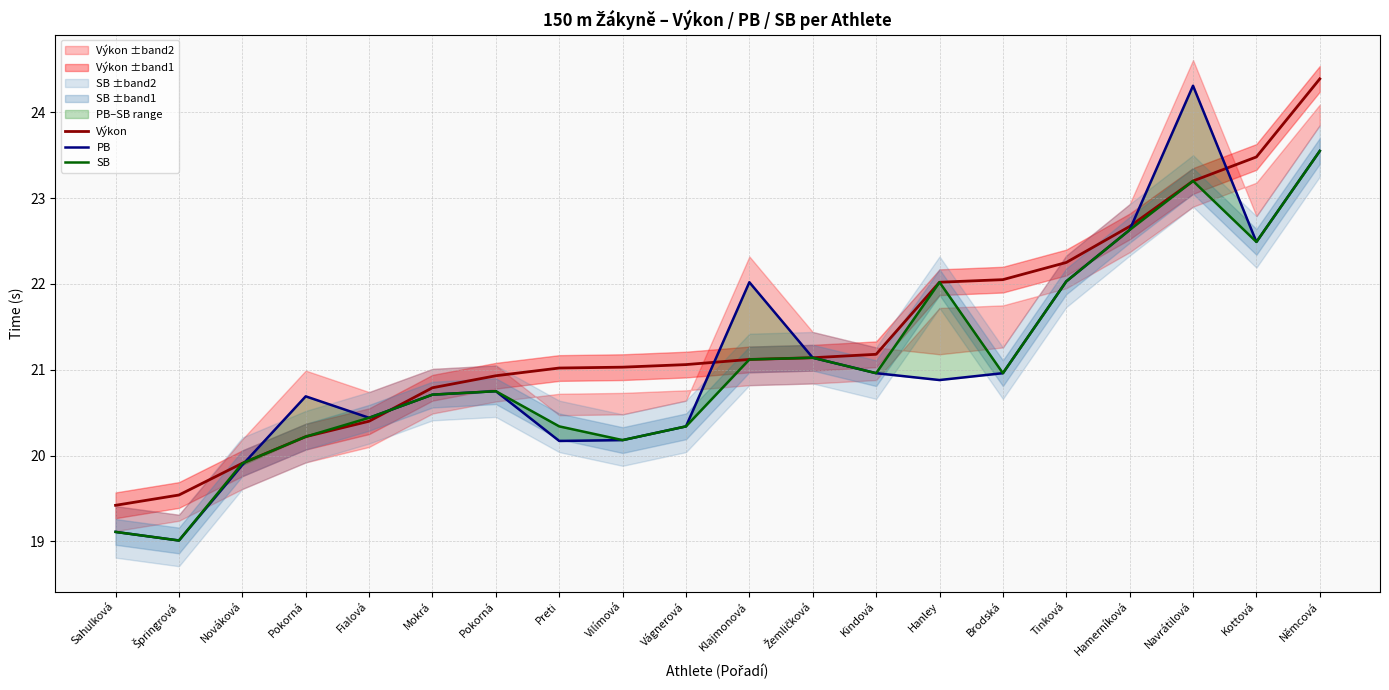

Is it true that PB equals 30.7 at Pokorná?

False